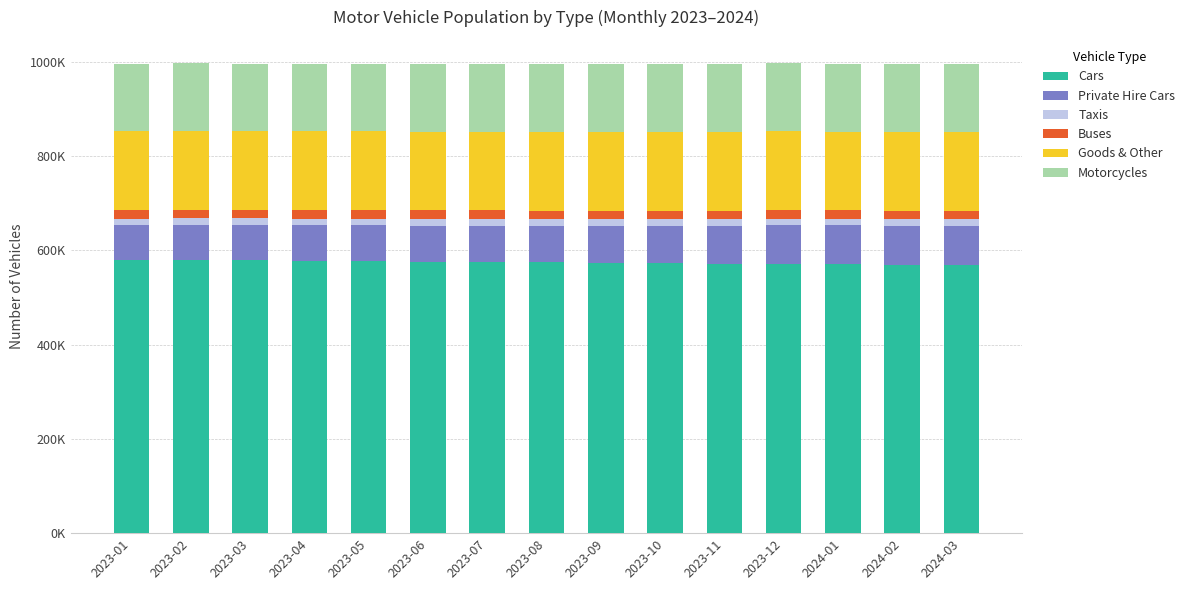

What are all the series names shown in the legend?

Cars, Private Hire Cars, Taxis, Buses, Goods & Other, Motorcycles